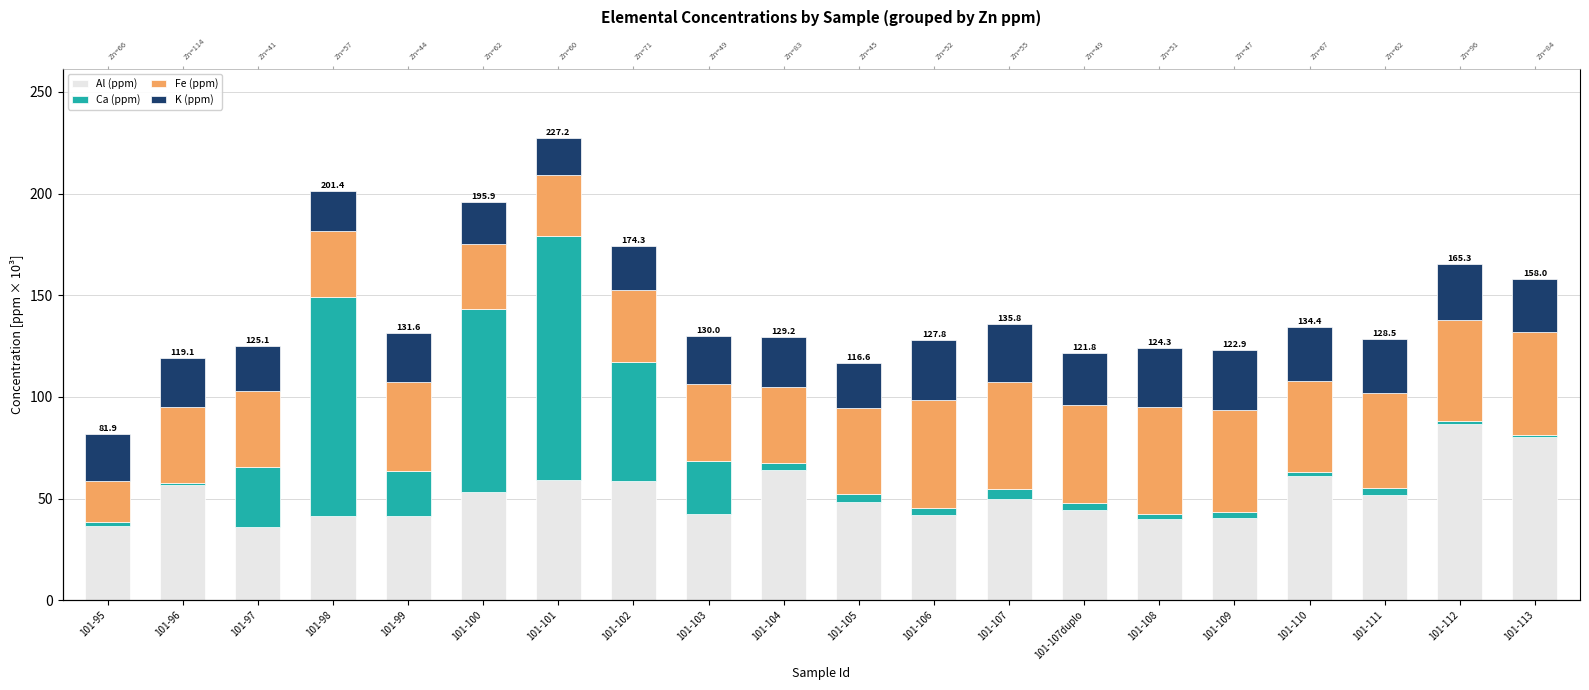

Is the value of K (ppm) at 101-112 greater than the value of Fe (ppm) at 101-111?

No